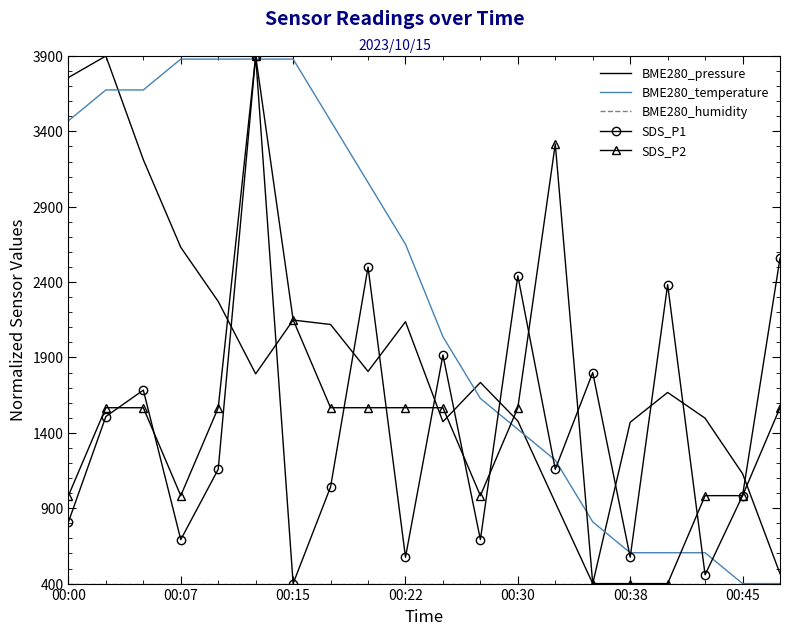

How many values in the BME280_pressure series are below 1791?

10